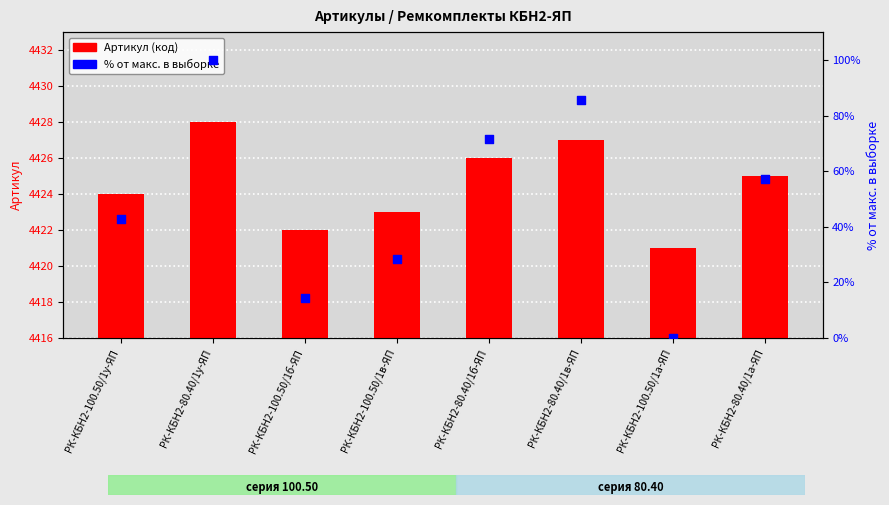

Which series reaches the maximum Y coordinate?

Артикул